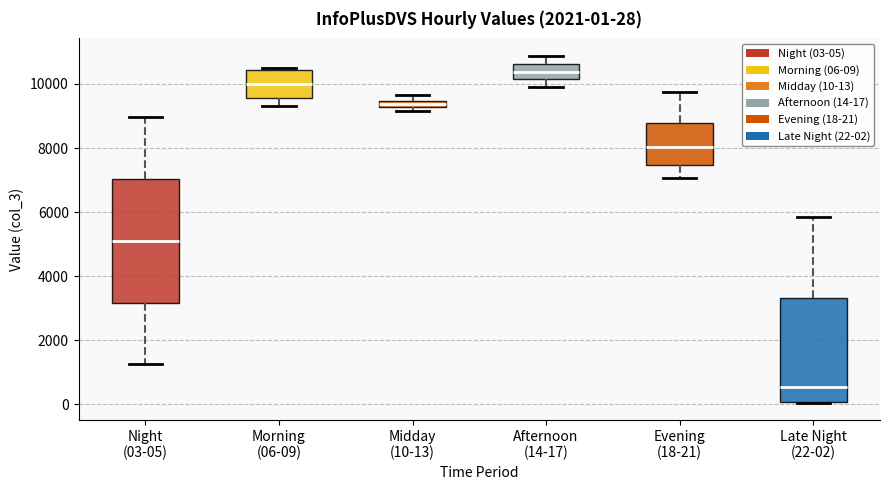

Which box's median line is the lowest?

Late Night (22-02)